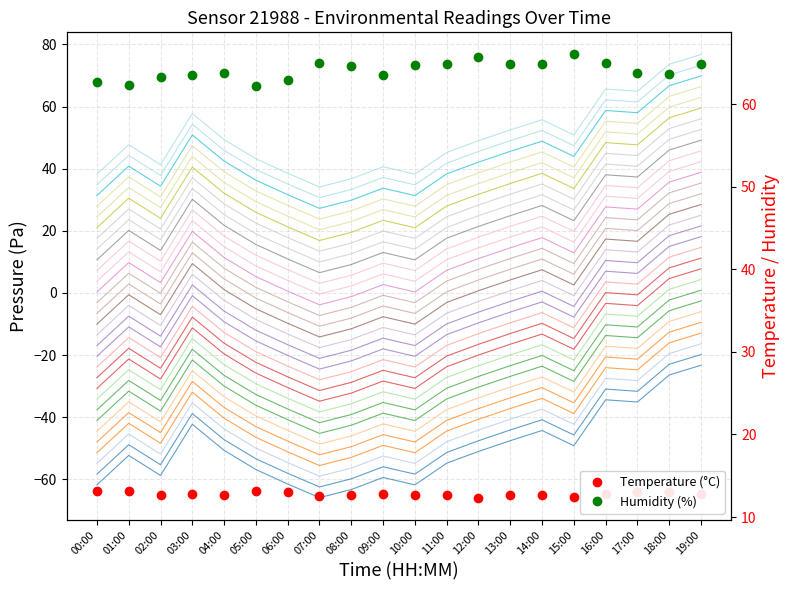

What value does the temperature series have at 19:00?

12.7